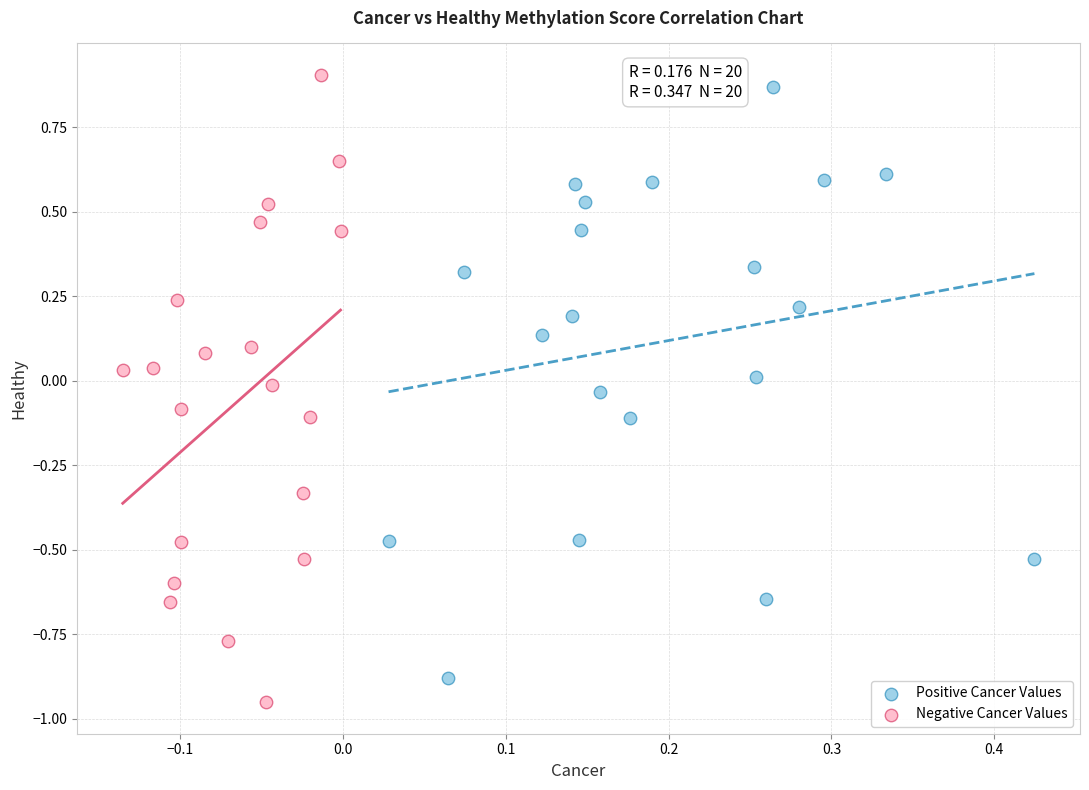

What are all the series names shown in the legend?

Positive Cancer Values, Negative Cancer Values